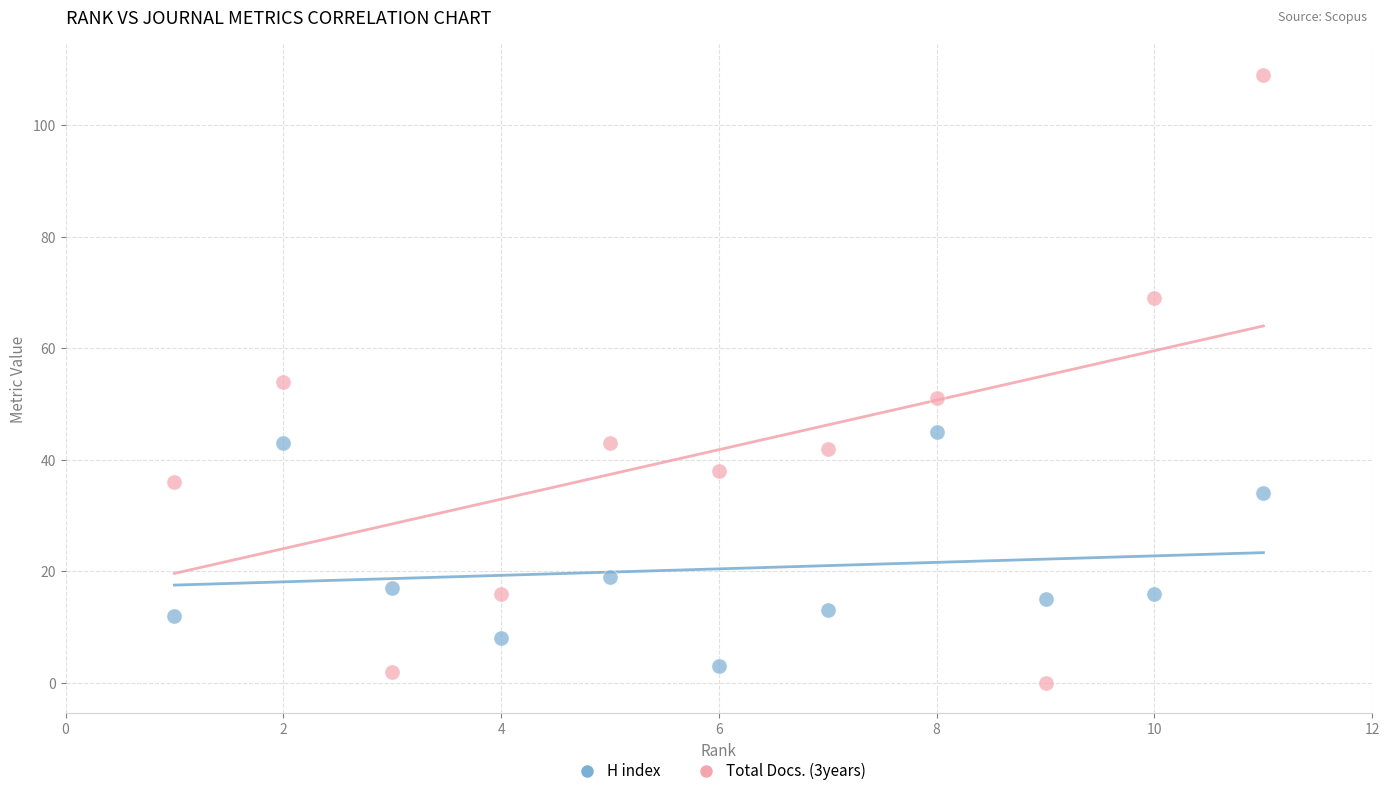

Which series contains the highest Y value?

Total Docs. (3years)